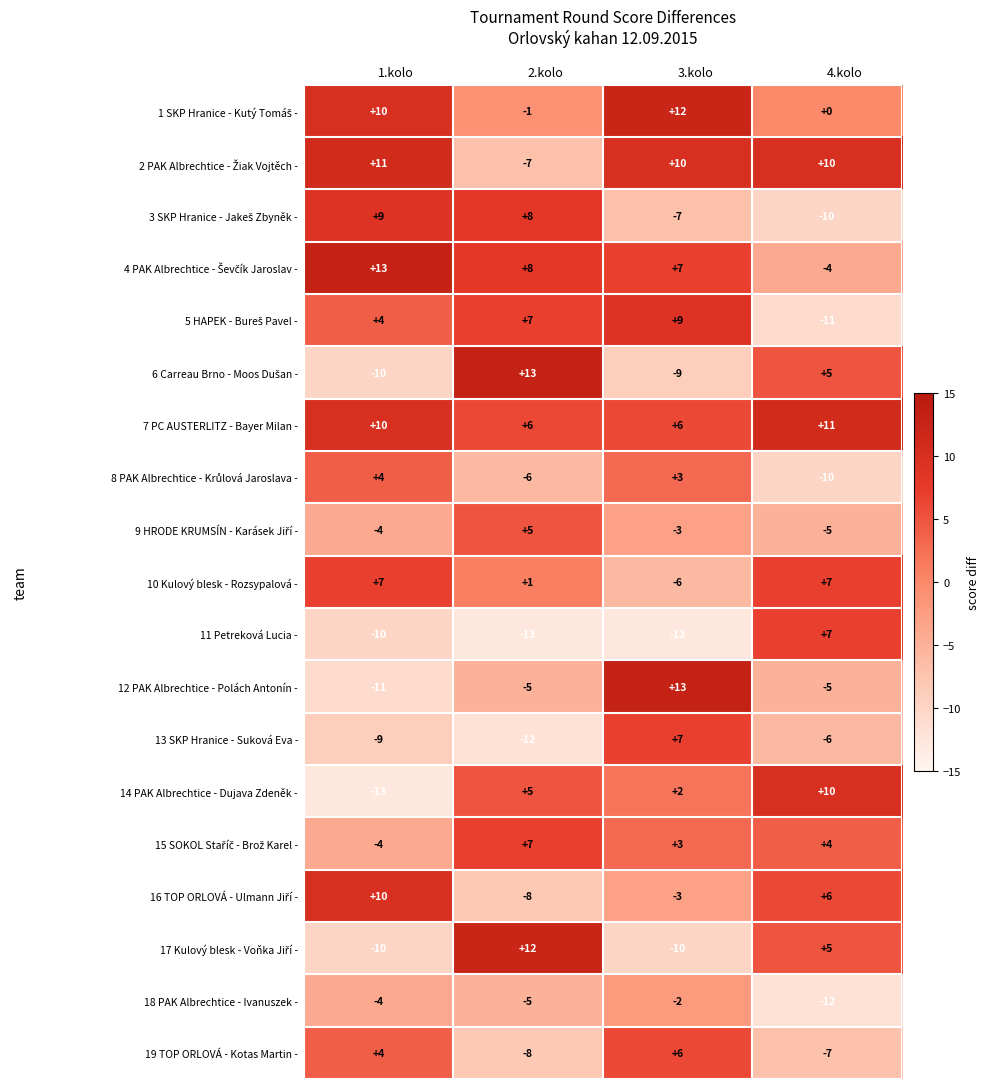

True or false: 10 Kulový blesk - Rozsypalová - has a value of 0 at 2.kolo.

False